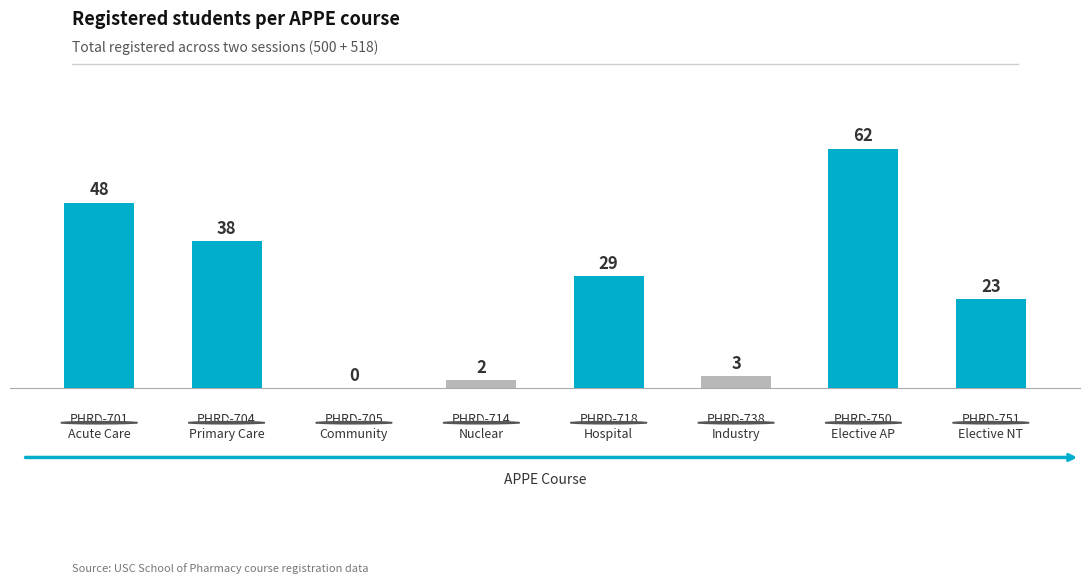

How many distinct data groups are displayed?

1